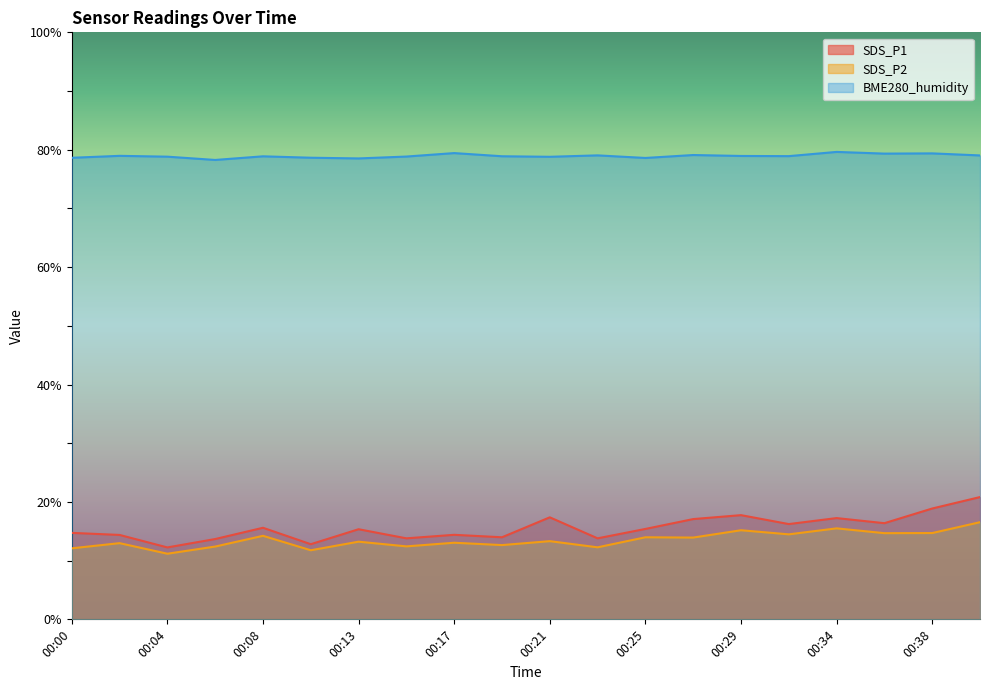

At how many categories does at least one series exceed 61?

20